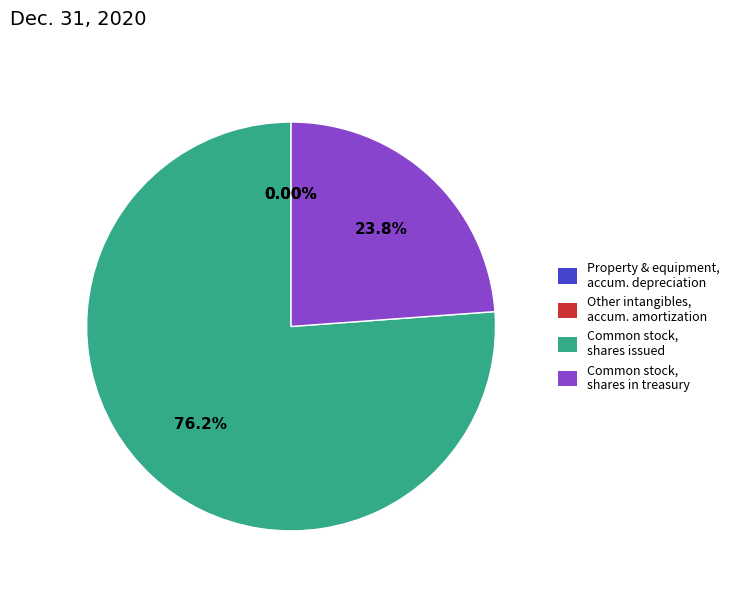

Is there any slice that represents more than half of the pie?

Yes